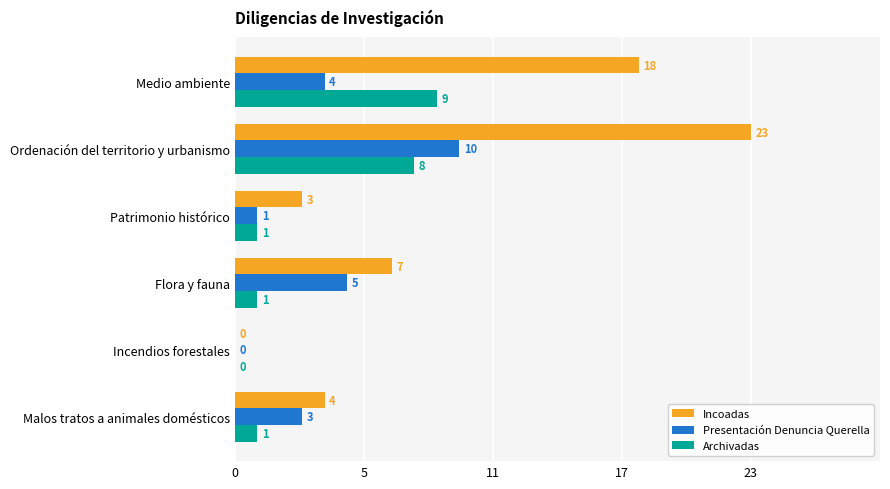

What is the difference between the maximum and minimum values in the Archivadas series?

9